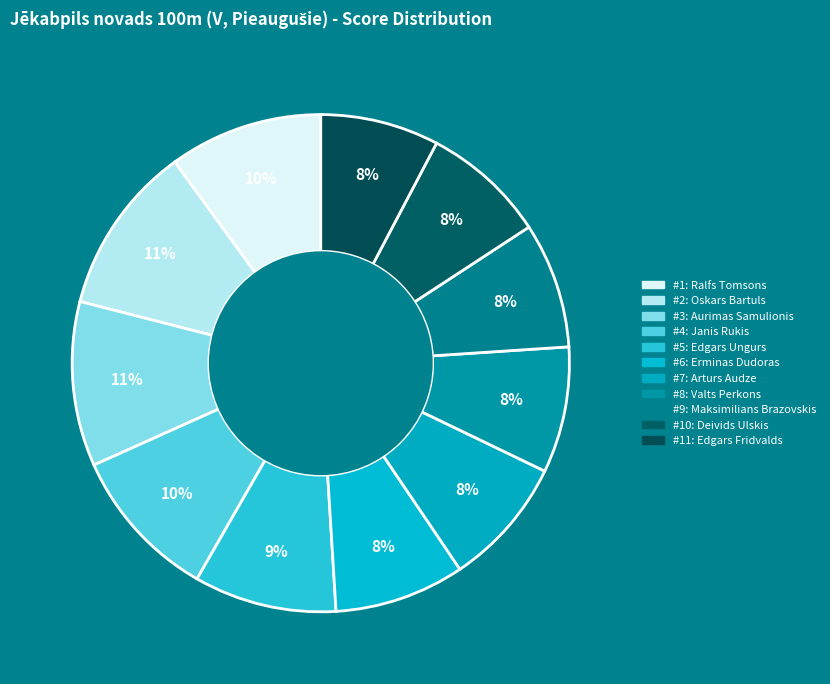

Count the number of slices in the pie.

11